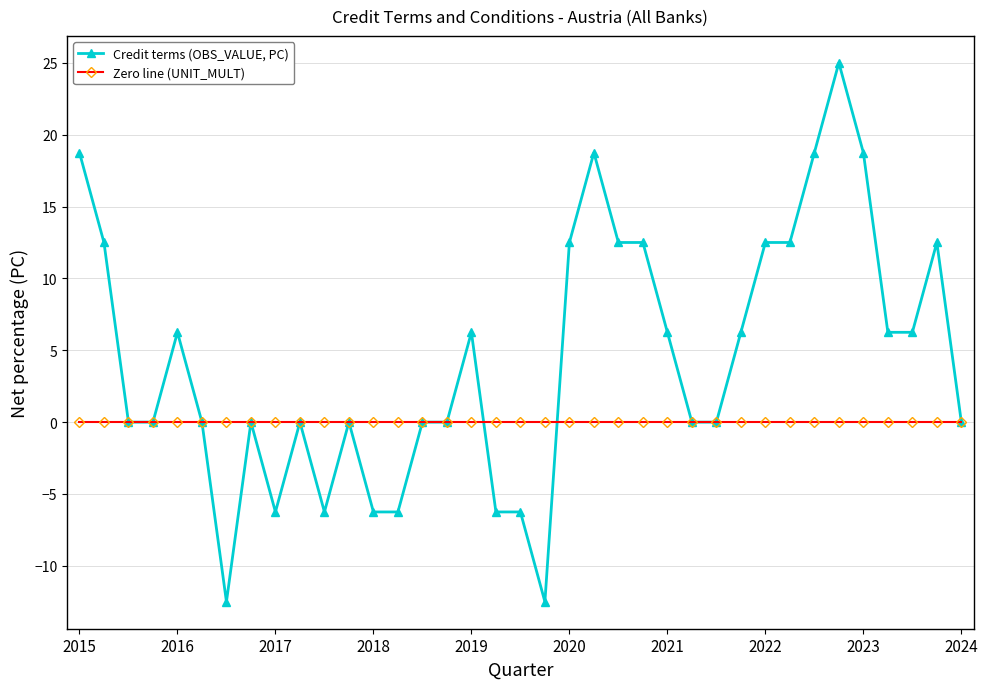

List the series in order of their overall mean, highest first.

Credit terms (OBS_VALUE, PC), Zero line (UNIT_MULT)